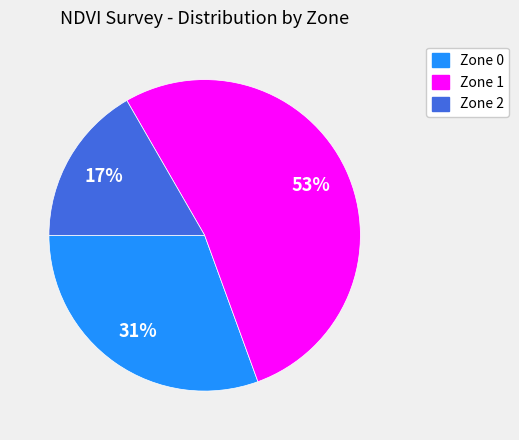

How many segments does this pie chart have?

3